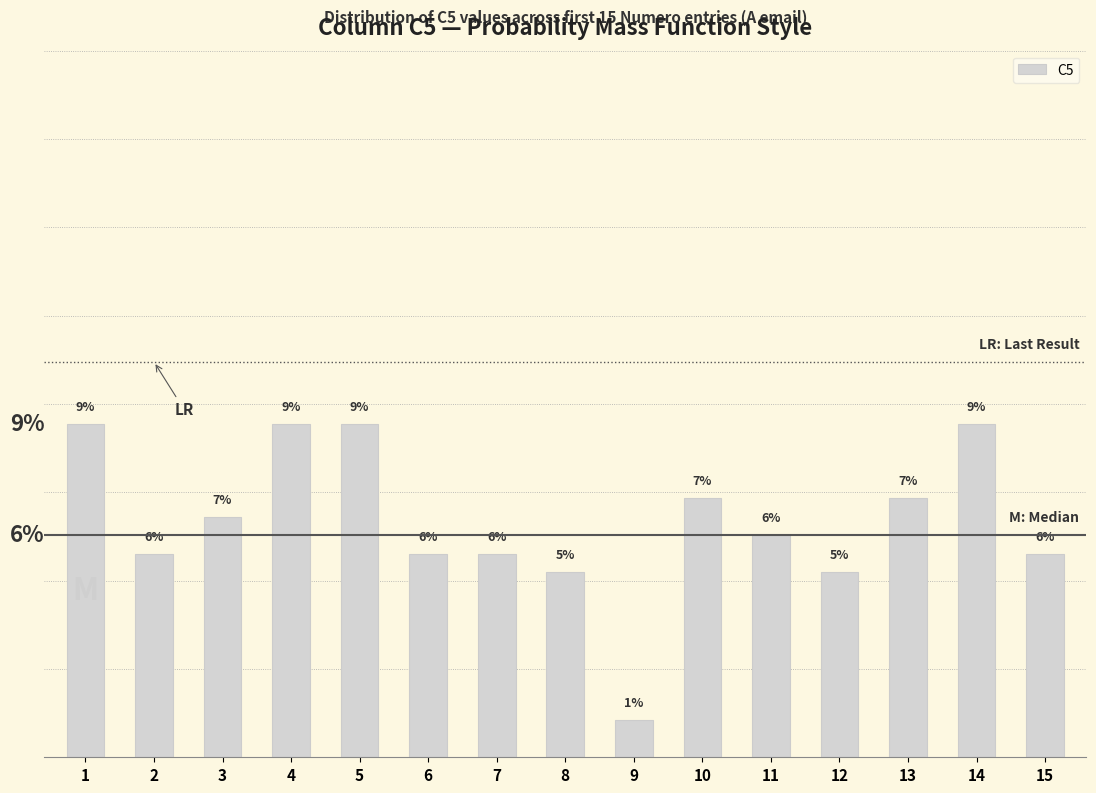

Which has a higher value, 6 or 11?

11